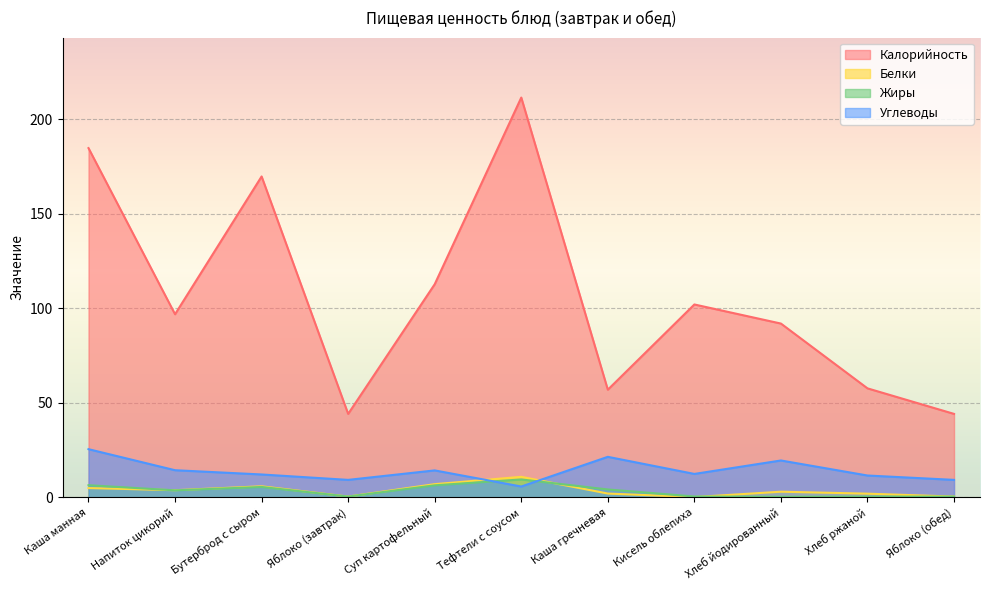

List the labels in order of Жиры value, largest first.

Тефтели с соусом, Каша манная, Суп картофельный, Бутерброд с сыром, Каша гречневая, Напиток цикорий, Кисель облепиха, Яблоко (завтрак), Яблоко (обед), Хлеб ржаной, Хлеб йодированный